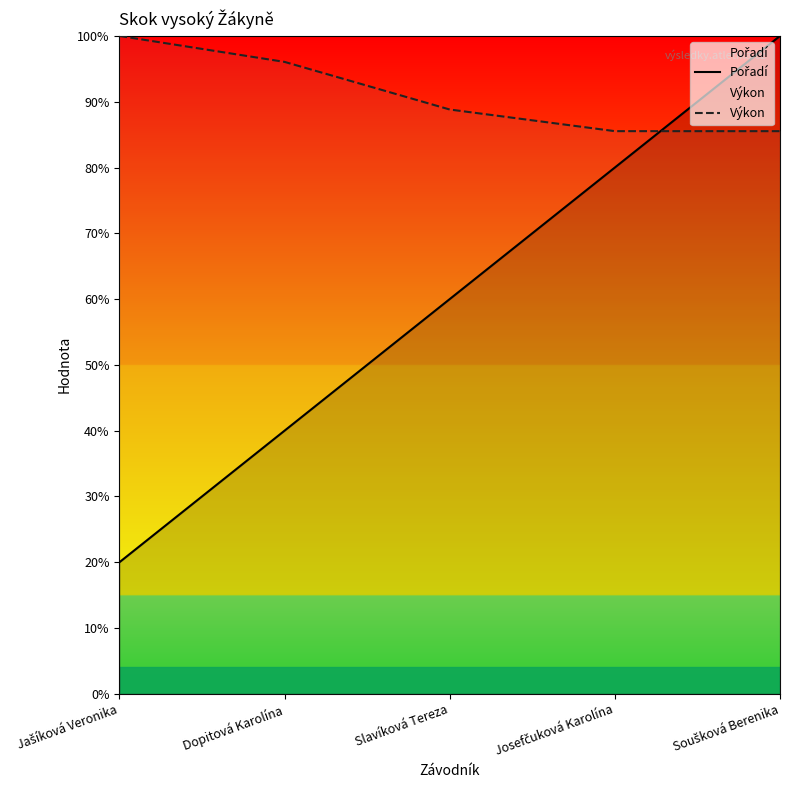

True or false: Výkon has a value of 85.5 at Soušková Berenika.

True